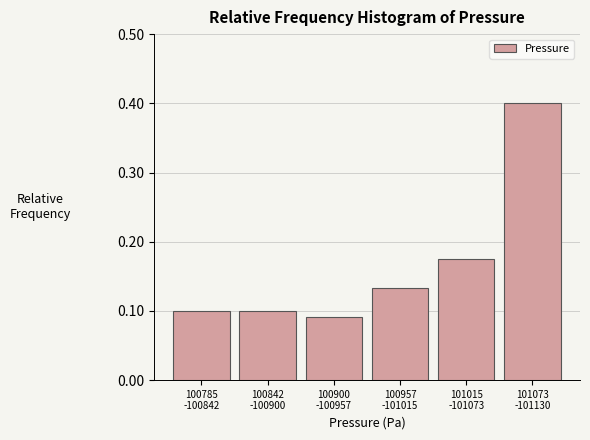

What is the maximum value shown in the chart?

0.4